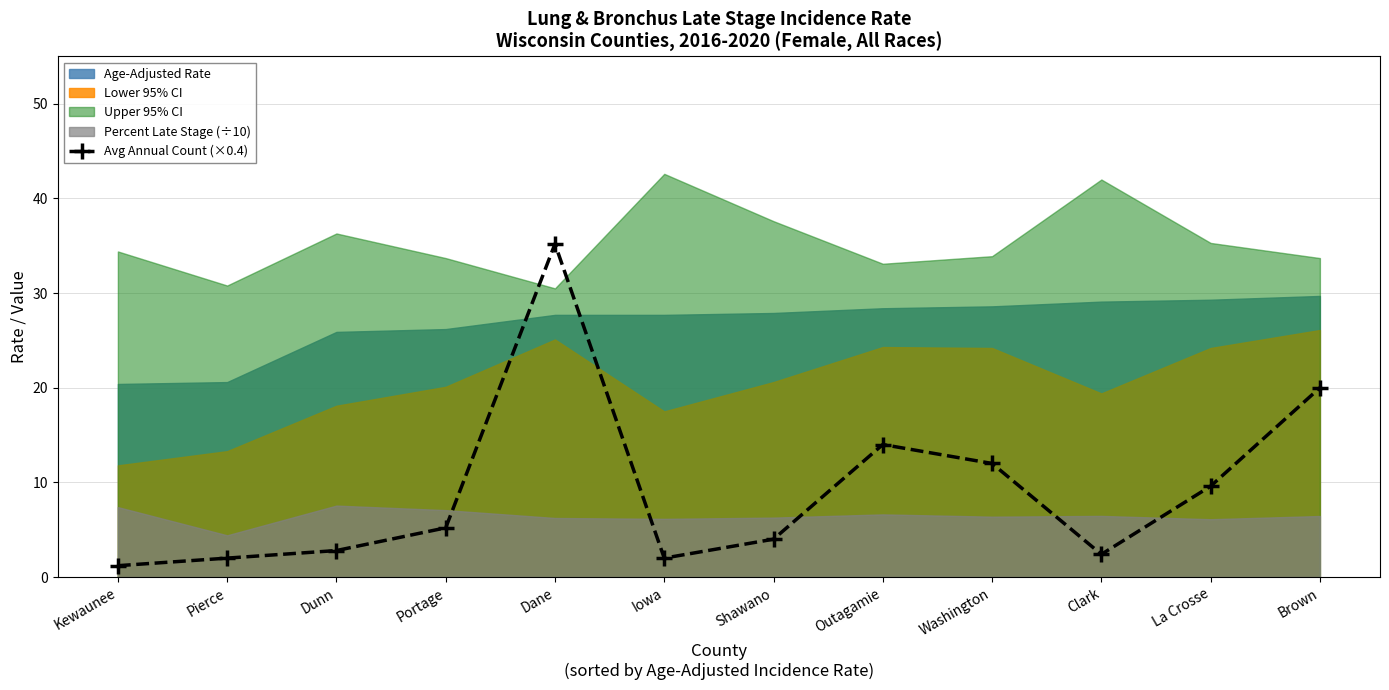

Between La Crosse and Washington, which is larger?

Washington